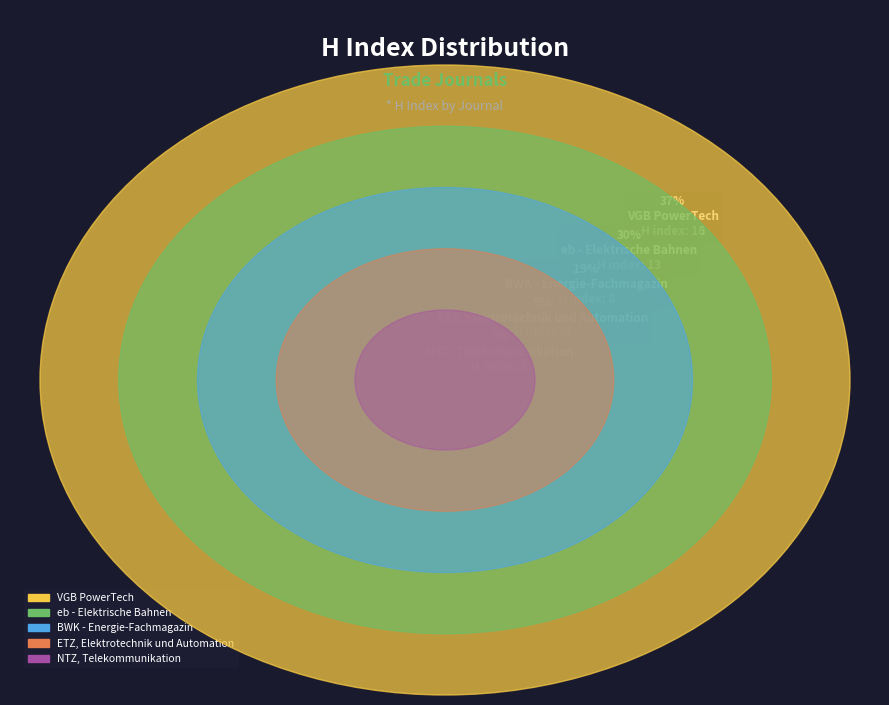

Combined, do eb - Elektrische Bahnen and BWK - Energie-Fachmagazin account for over 50%?

No